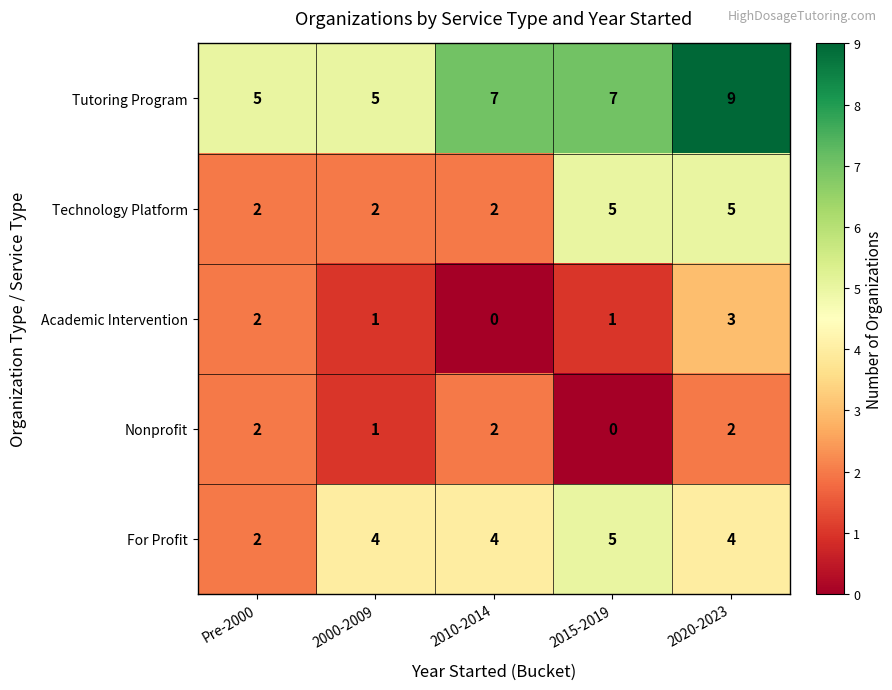

How many distinct data groups are displayed?

5